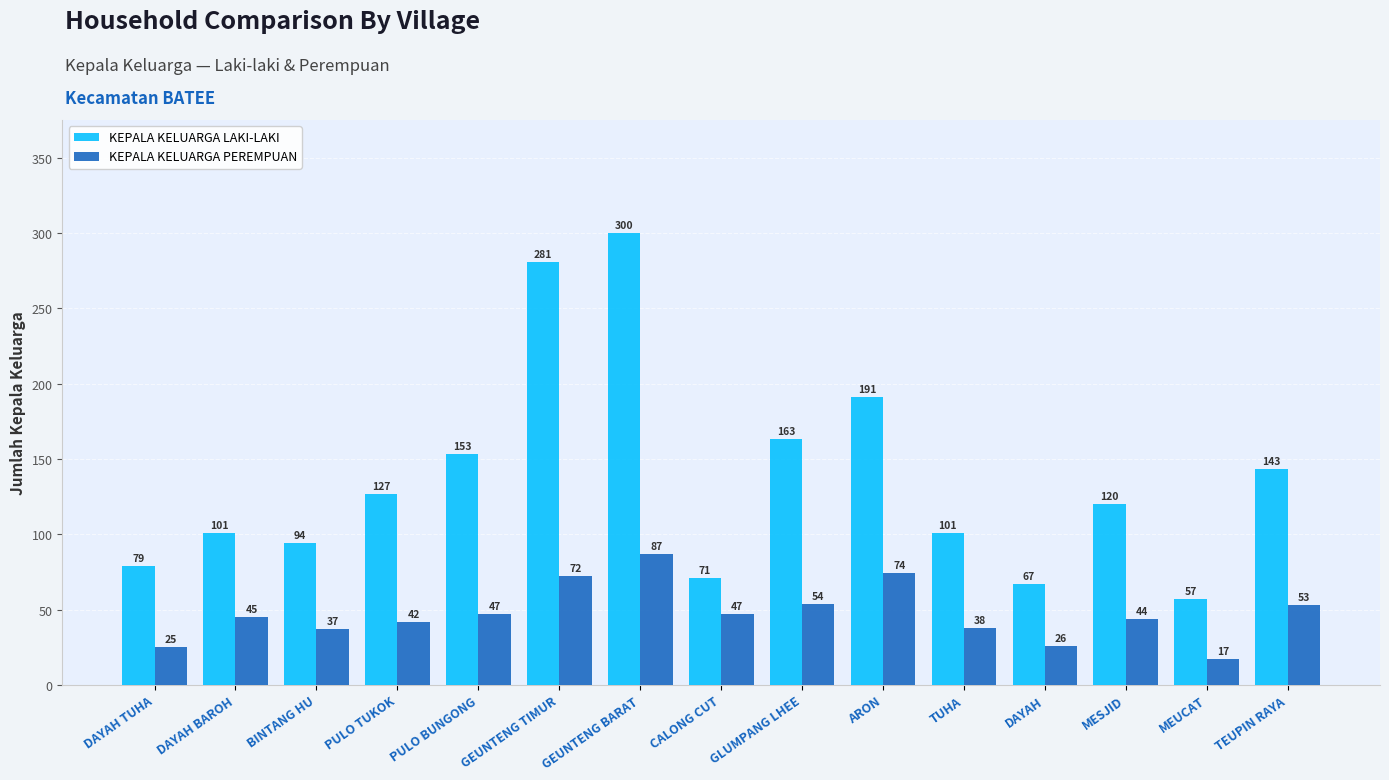

What is the spread (max minus min) of values at MESJID?

76